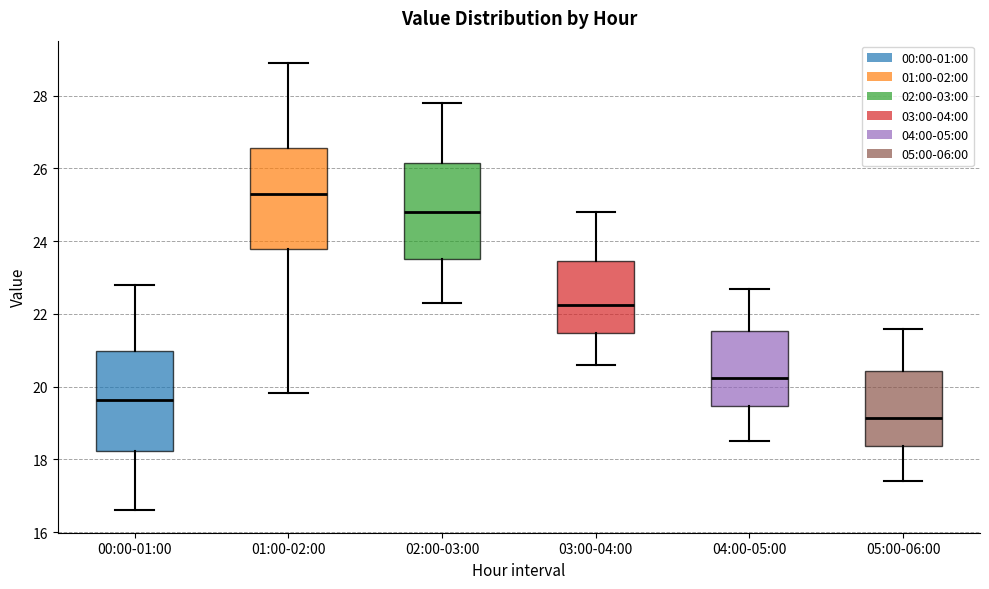

Reading left to right, read every box against the y-axis: the position of its median line, the range the box covers, and the ends of its whiskers. The values are not printed on the chart, so give them approximately, as read against the axis.

00:00-01:00: median 19.6, box 18.2 to 21.0, whiskers 16.6 to 22.8
01:00-02:00: median 25.4, box 23.8 to 26.6, whiskers 19.8 to 29.0
02:00-03:00: median 24.8, box 23.6 to 26.2, whiskers 22.4 to 27.8
03:00-04:00: median 22.2, box 21.4 to 23.4, whiskers 20.6 to 24.8
04:00-05:00: median 20.2, box 19.4 to 21.6, whiskers 18.6 to 22.8
05:00-06:00: median 19.2, box 18.4 to 20.4, whiskers 17.4 to 21.6